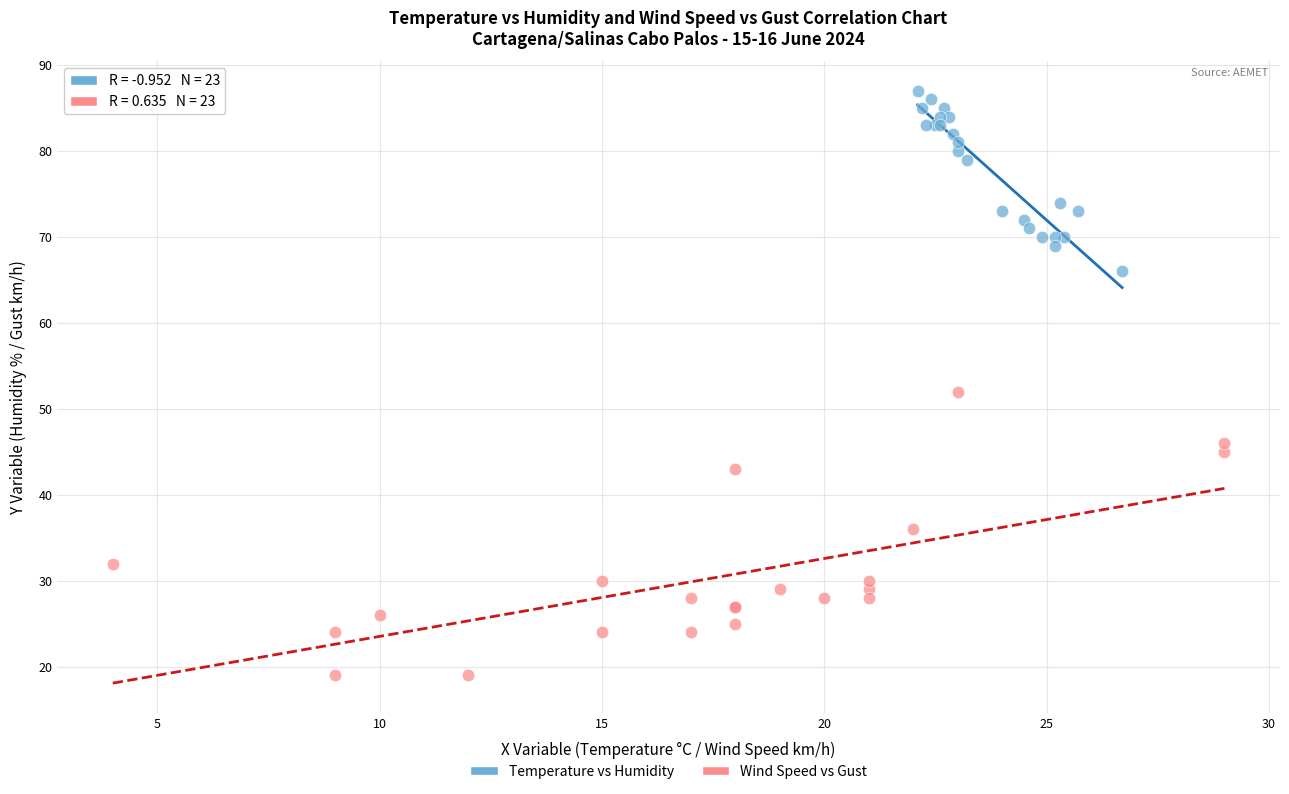

Which series has the widest spread of Y values?

Wind Speed vs Gust